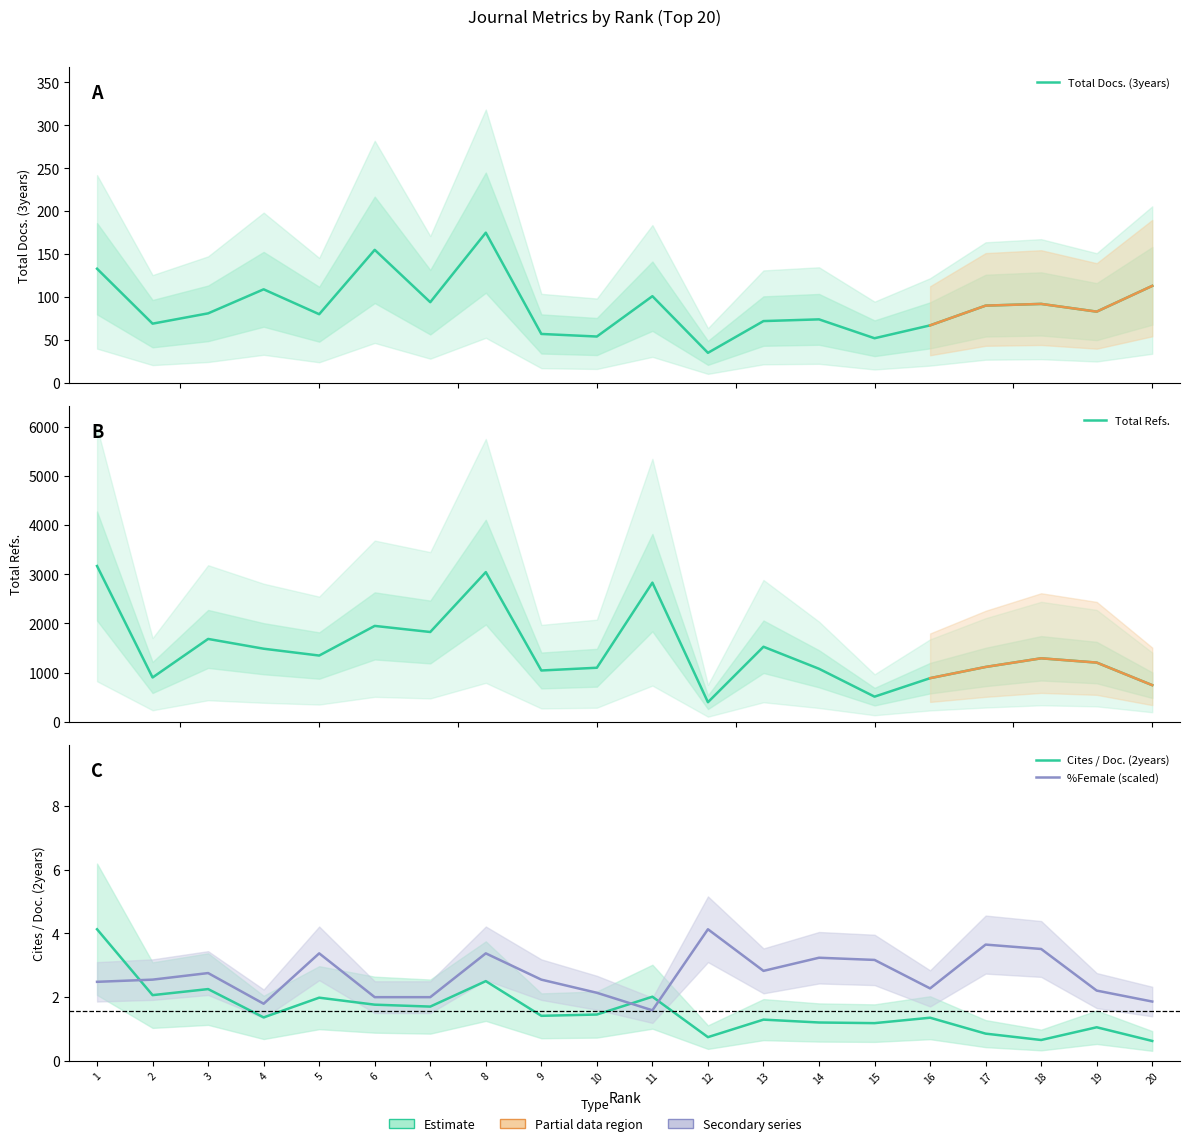

What is the total value across all series at 17?

1209.5